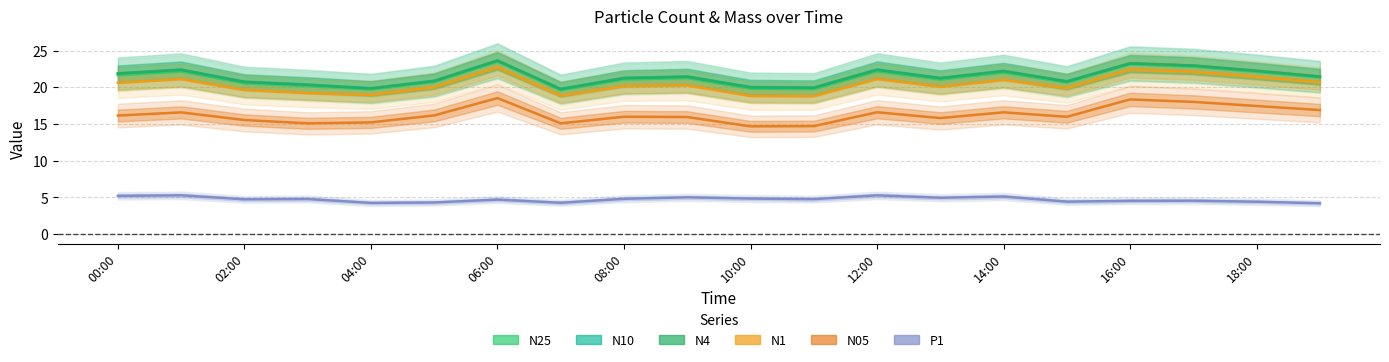

True or false: N05 has a value of 10.6 at 02:00.

False